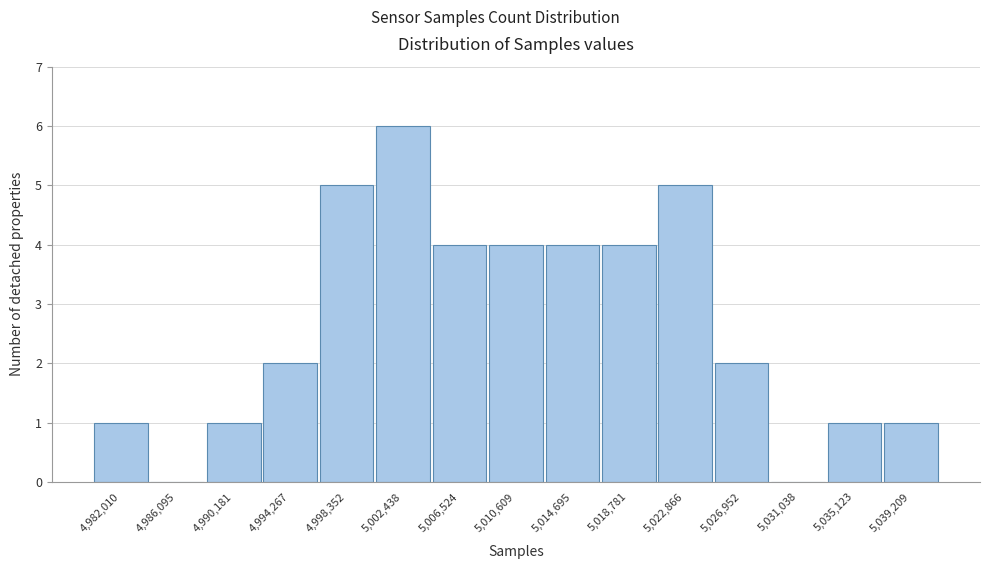

Reading left to right, list all the values displayed in this chart.

4,982,010=1	4,986,095=0	4,990,181=1	4,994,267=2	4,998,352=5	5,002,438=6	5,006,524=4	5,010,609=4	5,014,695=4	5,018,781=4	5,022,866=5	5,026,952=2	5,031,038=0	5,035,123=1	5,039,209=1